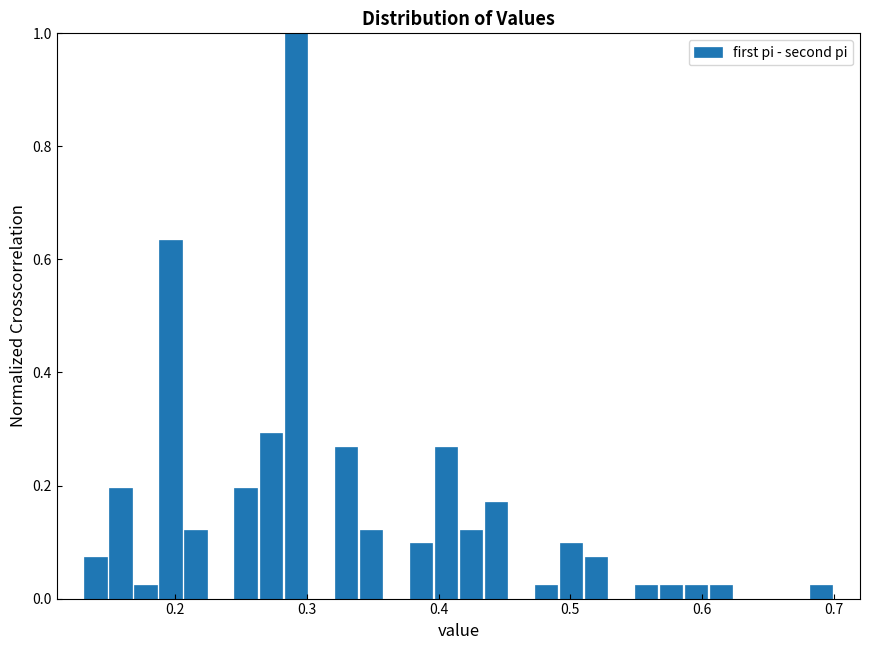

Read against the x-axis, roughly where is the centre of the tallest bar?

0.29